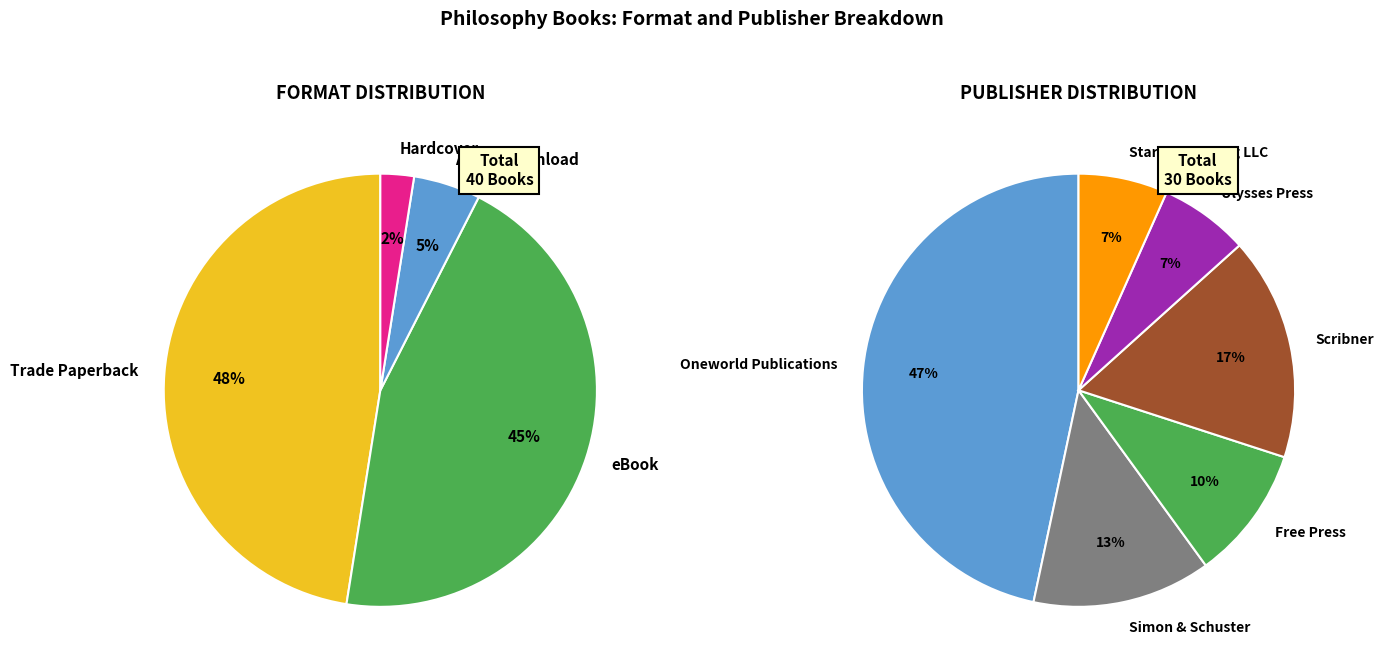

Which category has the biggest portion of the pie?

Trade Paperback